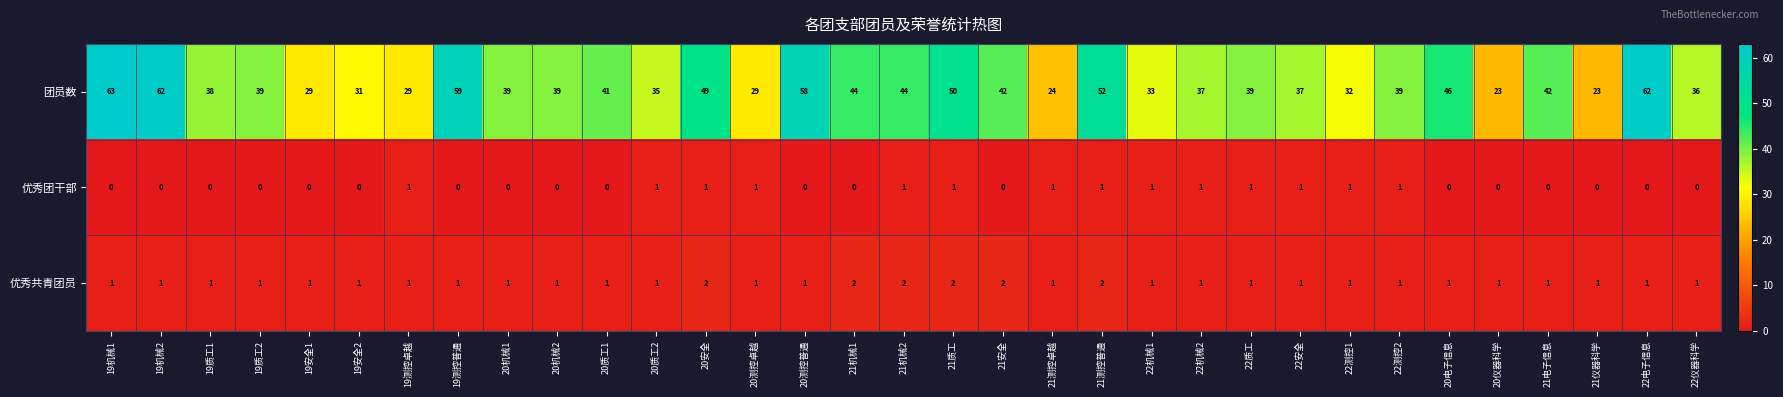

Is it true that 优秀共青团员 equals 0 at 19机械1?

False